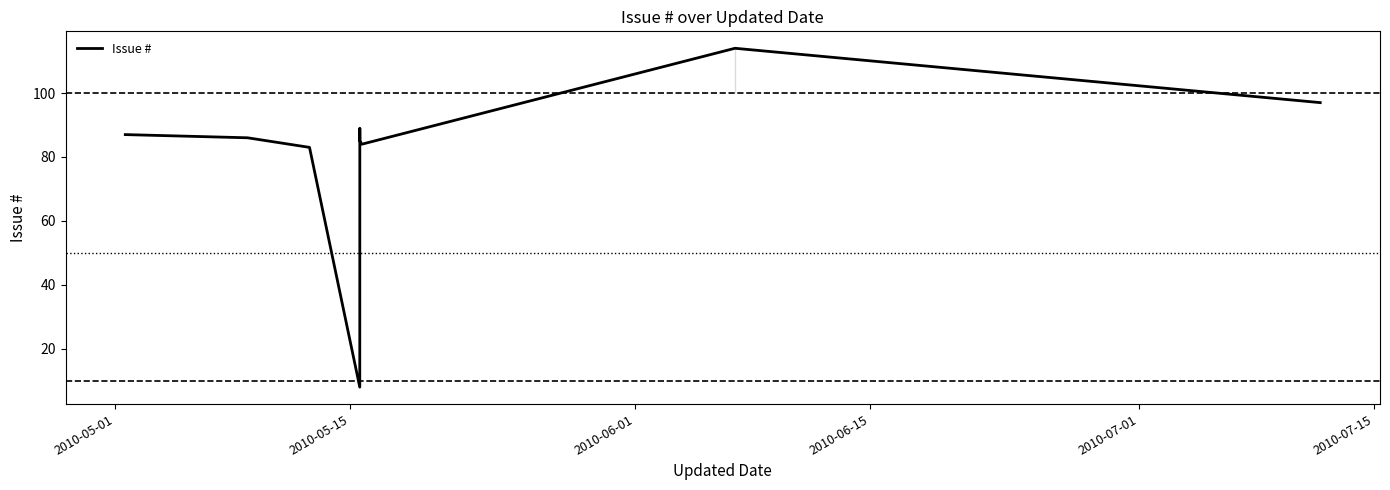

What is the maximum value shown in the chart?

114